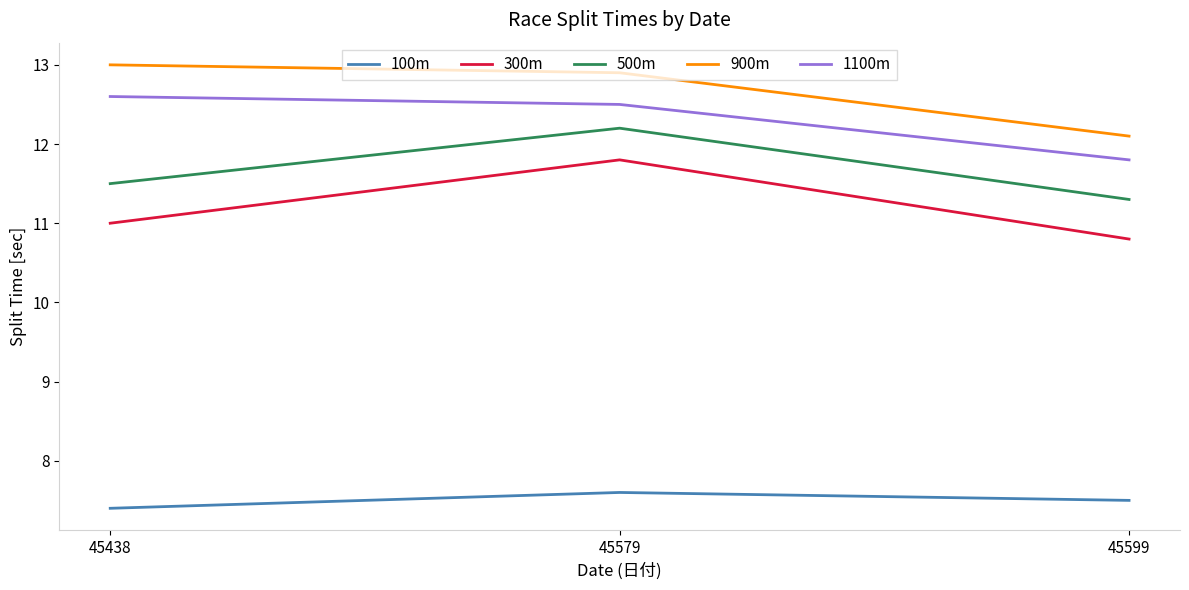

At which category is the sum across all series the highest?

45579